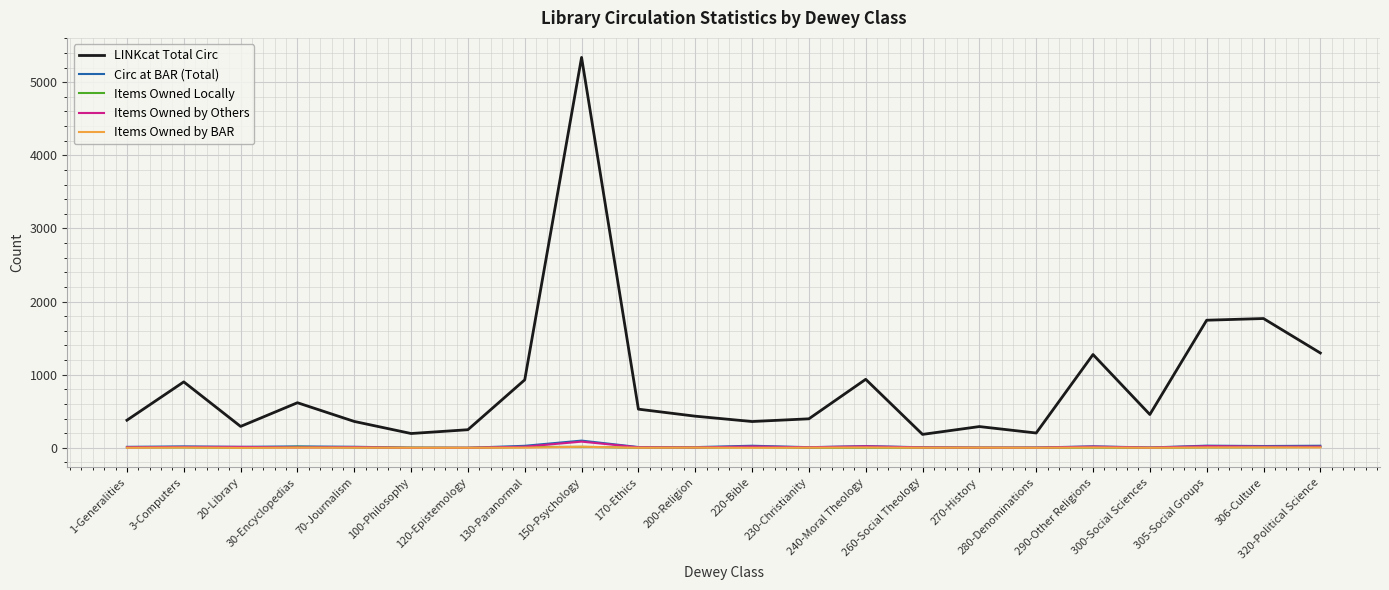

What is the maximum value shown in the chart?

5338